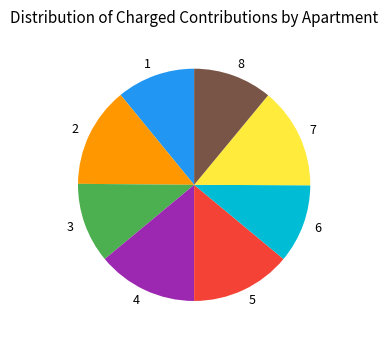

True or false: 2 accounts for 20% of the total.

False